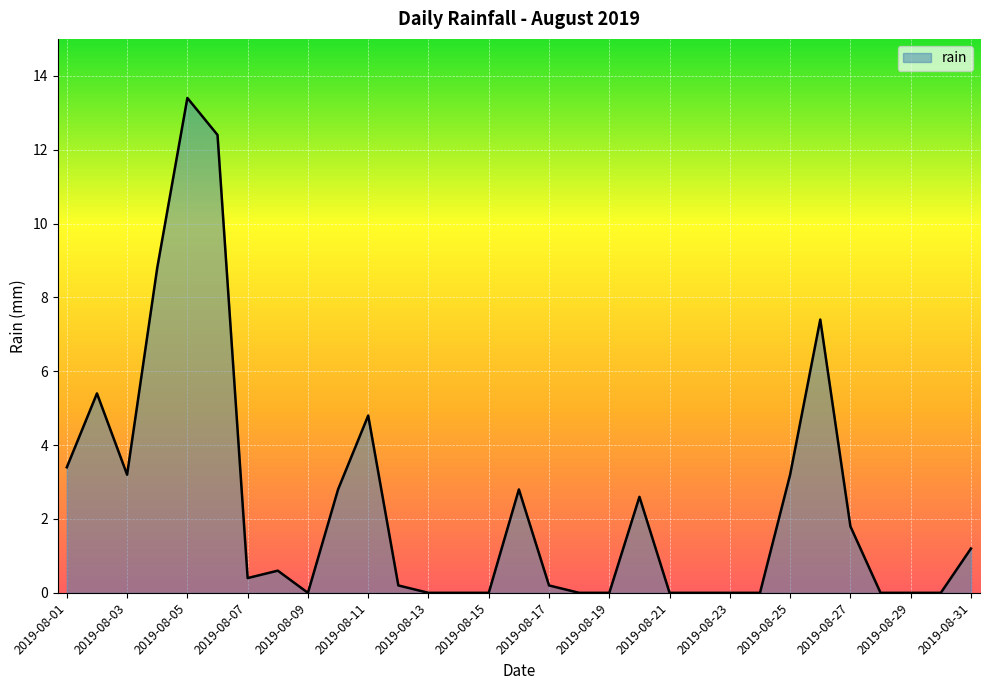

What is the average value?

2.4